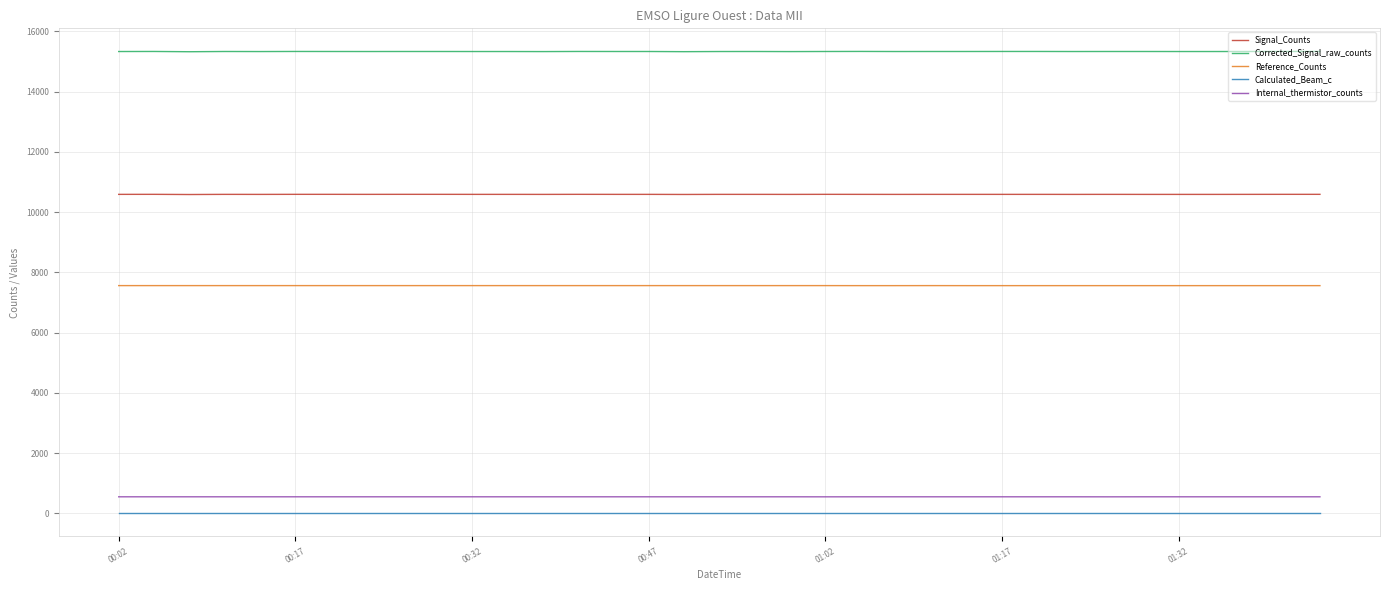

Which series has the widest spread of values?

Corrected_Signal_raw_counts